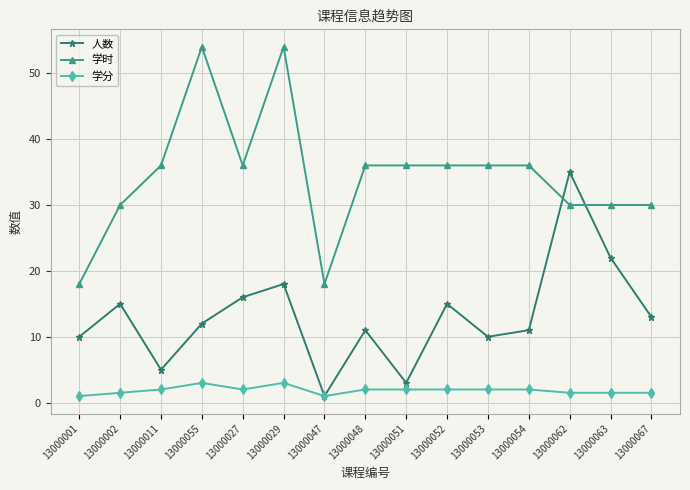

The value of 学时 at 13000047 is 18.0. True or false?

True